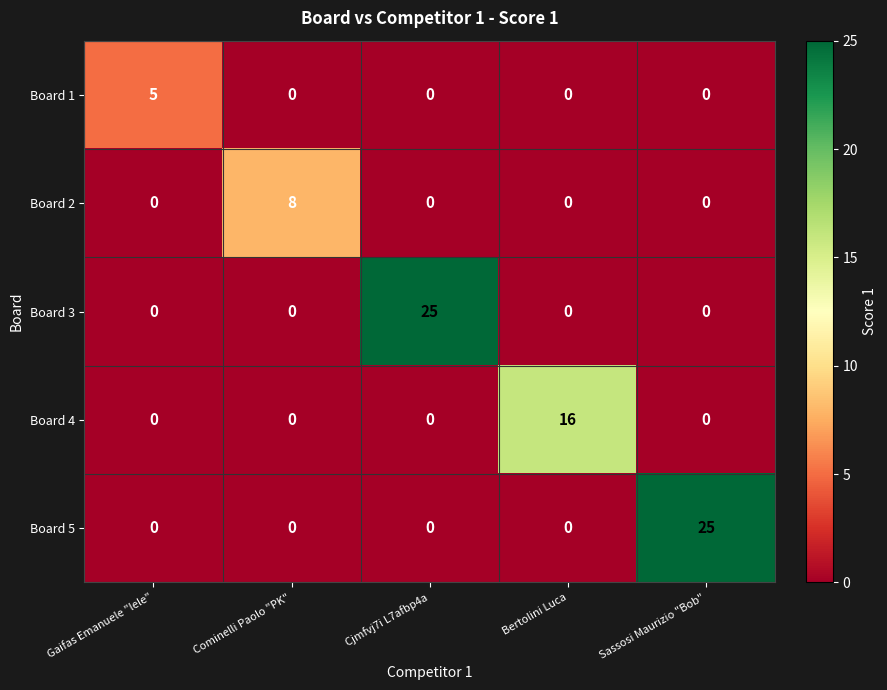

What is the total value across all series at Bertolini Luca?

16